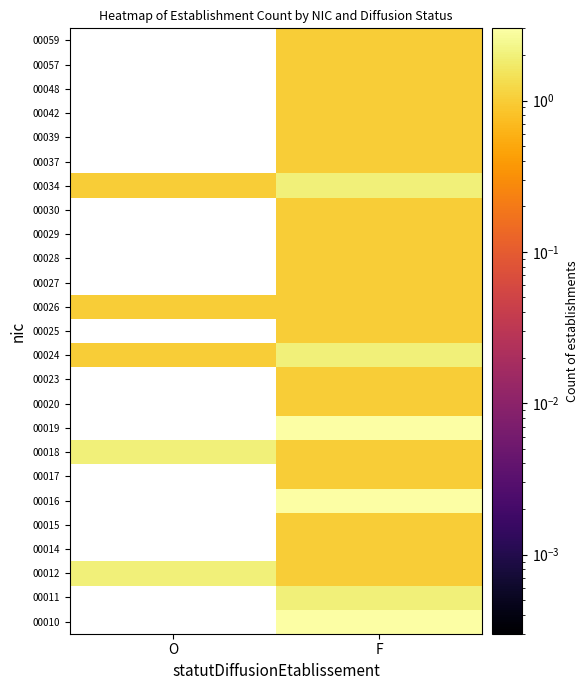

How many series are shown in this chart?

25